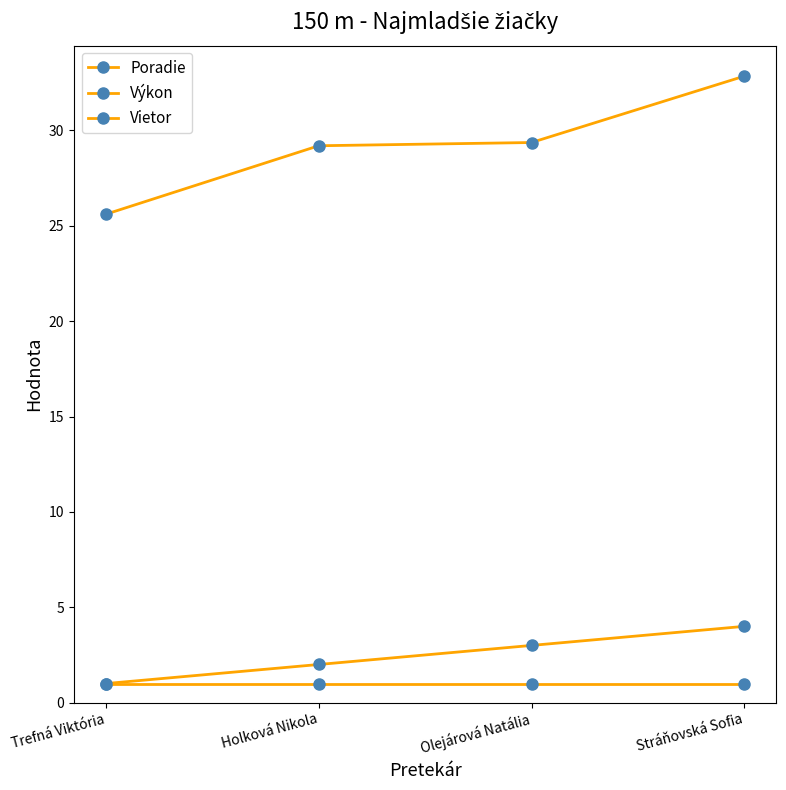

What is the label of the 2nd point from the right?

Olejárová Natália